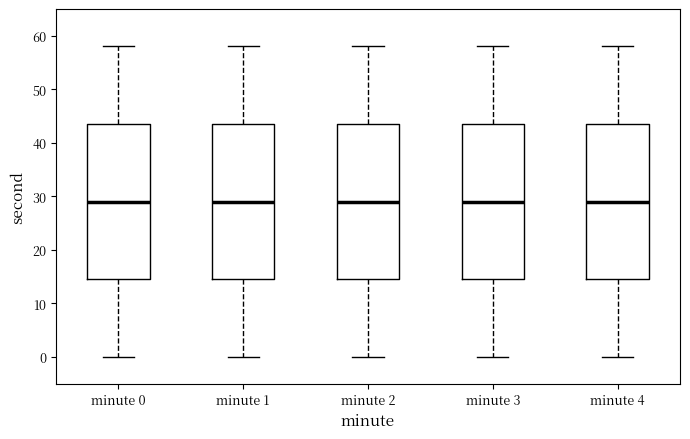

Where is the lower edge of the box for minute 1 on the y-axis? The values are not printed on the chart, so give them approximately, as read against the axis.

15